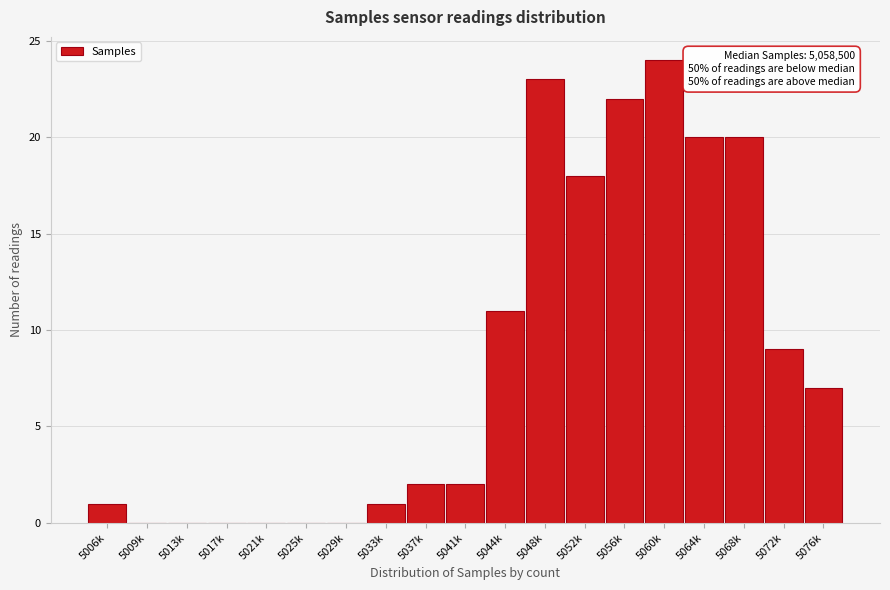

Reading right to left, what are all the values shown in this chart?

5076k=7	5072k=9	5068k=20	5064k=20	5060k=24	5056k=22	5052k=18	5048k=23	5044k=11	5041k=2	5037k=2	5033k=1	5029k=0	5025k=0	5021k=0	5017k=0	5013k=0	5009k=0	5006k=1